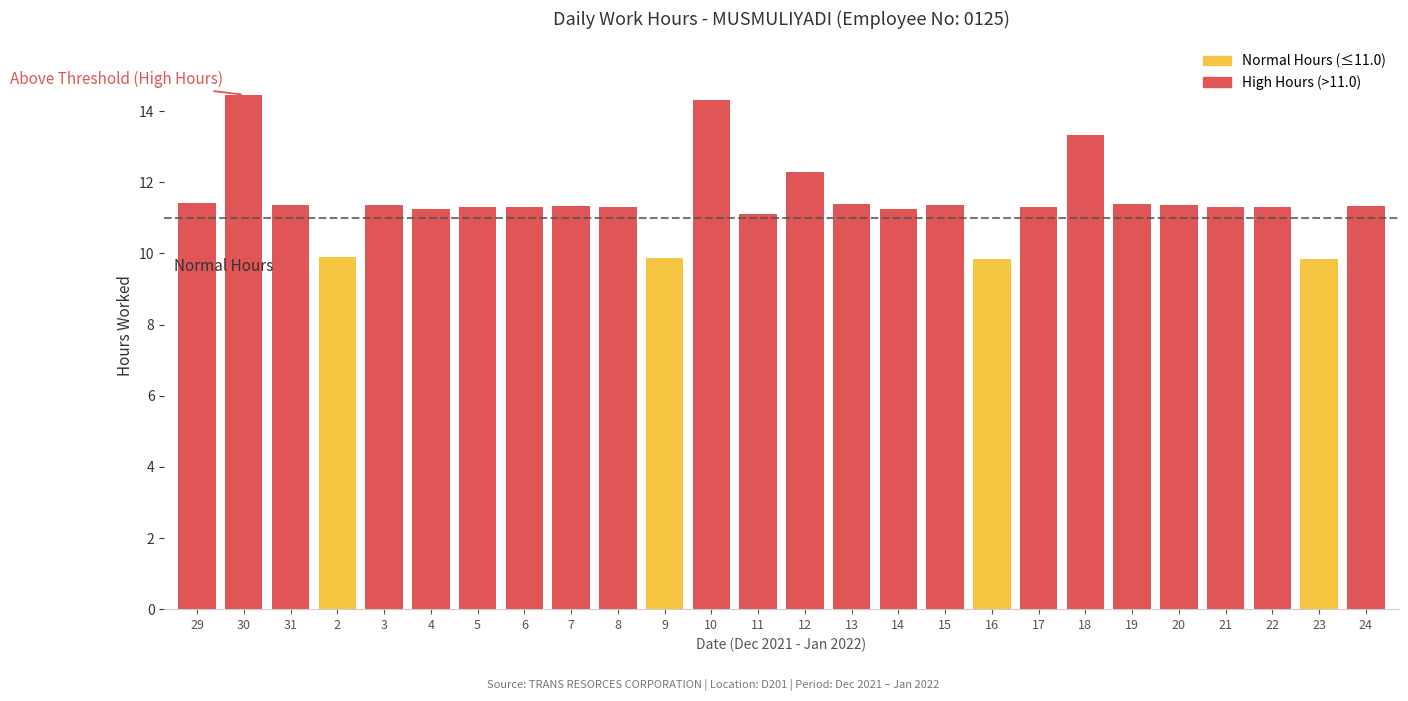

How many categories are shown in the chart?

26